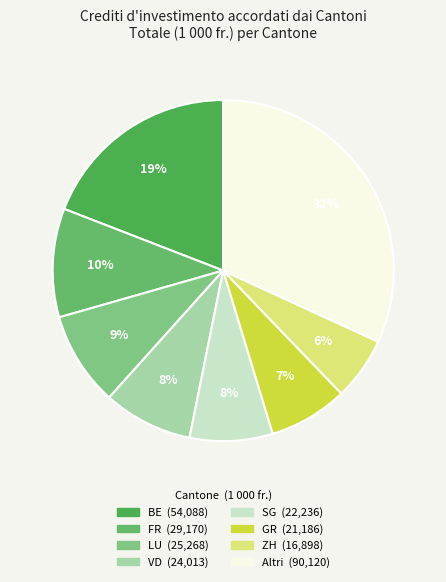

Does any single category account for the majority?

No